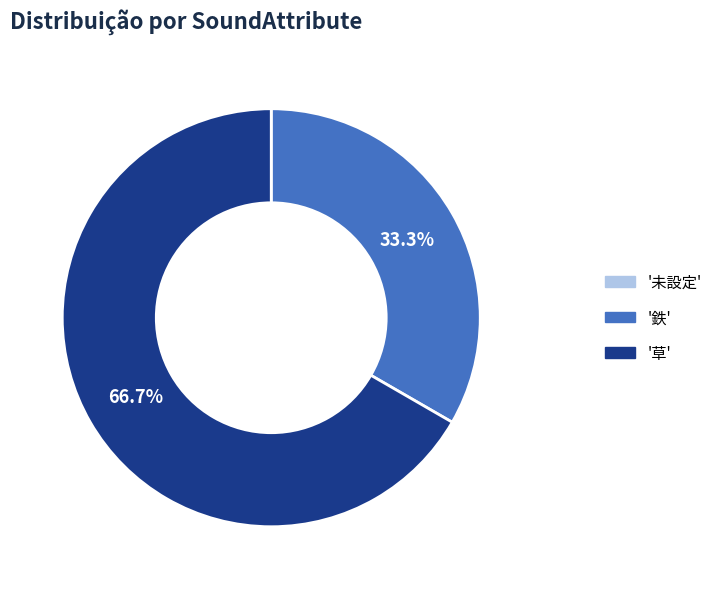

Which category accounts for the majority?

'草'